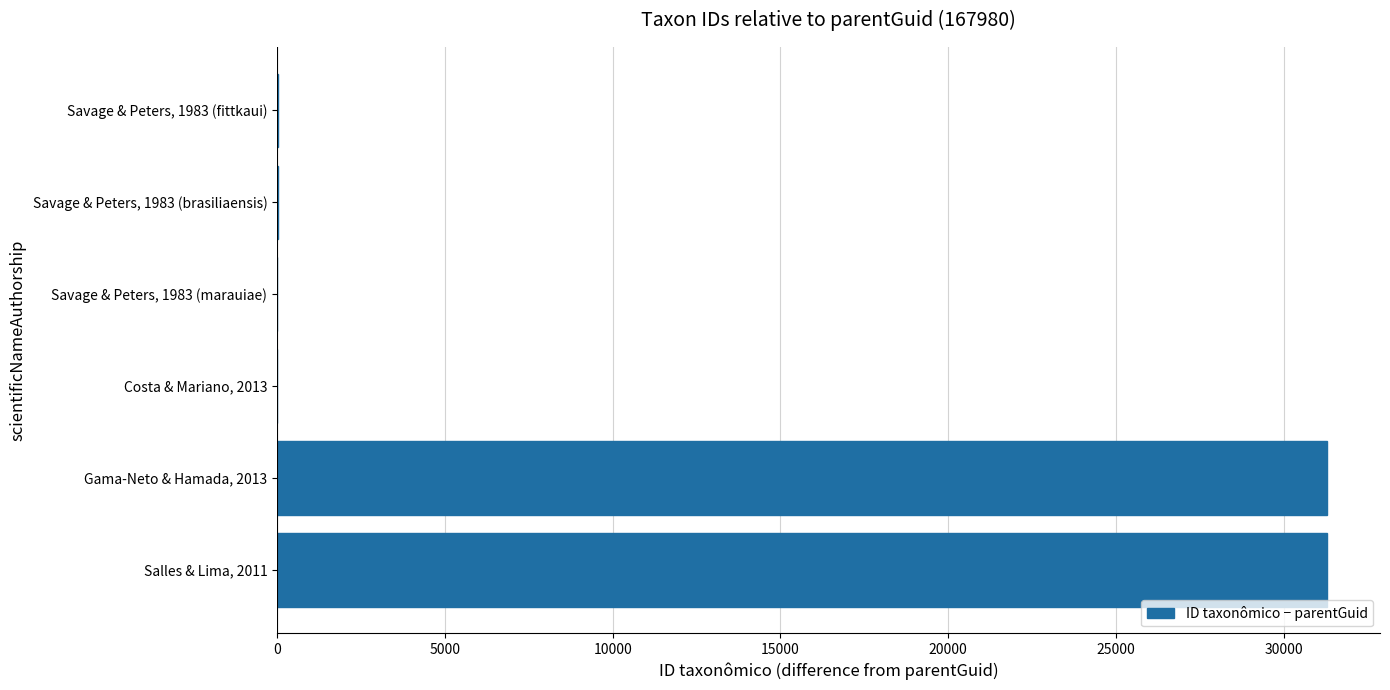

What is the maximum value shown in the chart?

31297